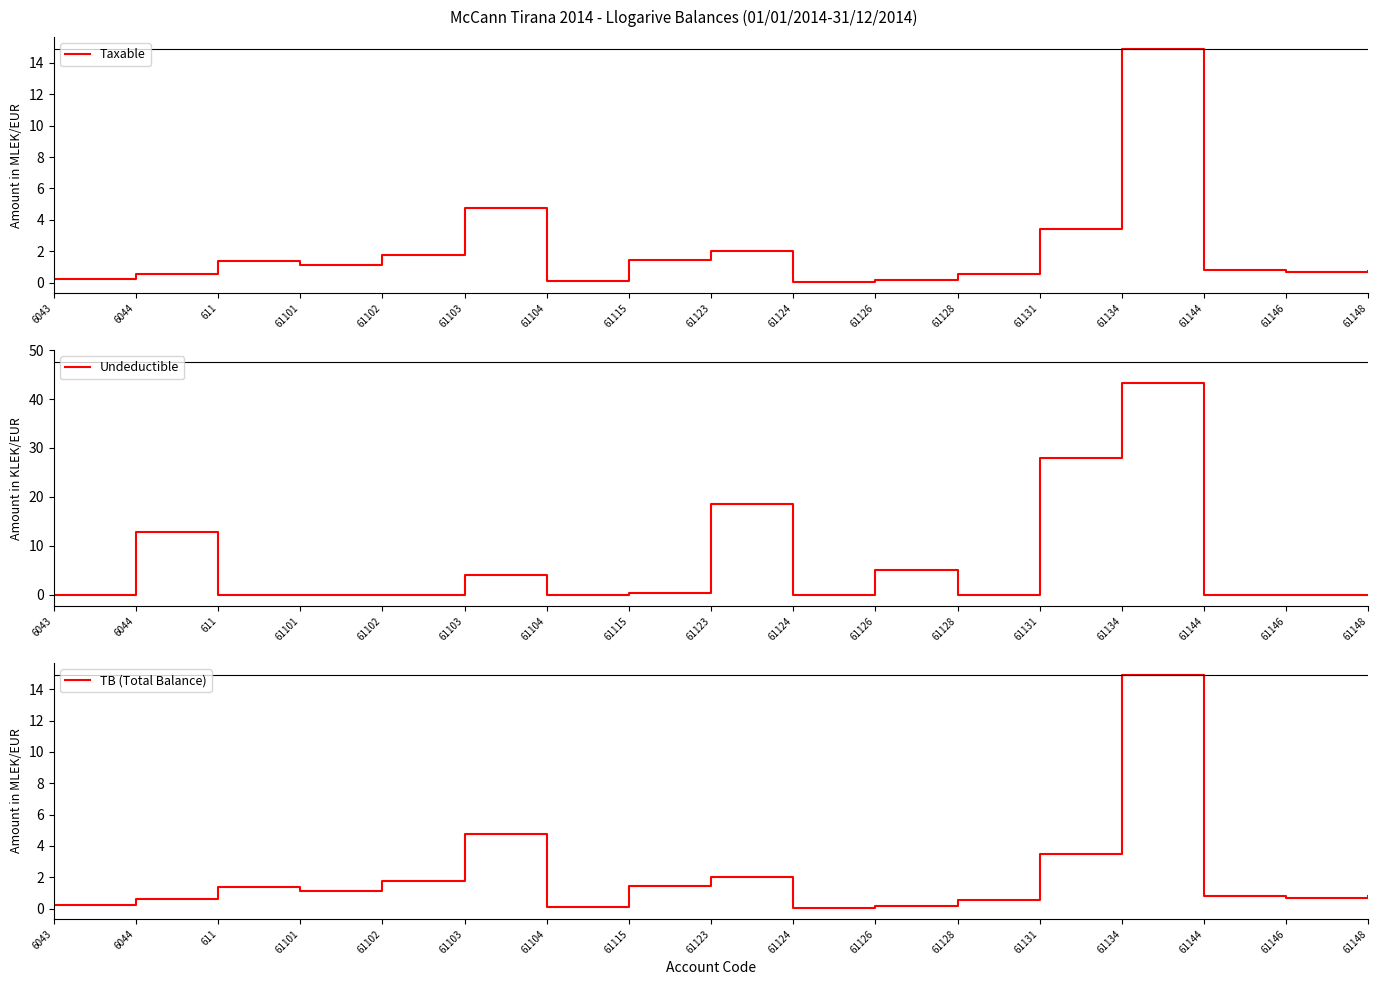

At 61148, list the series in order from smallest to largest.

Undeductible, Taxable, TB (Total Balance)